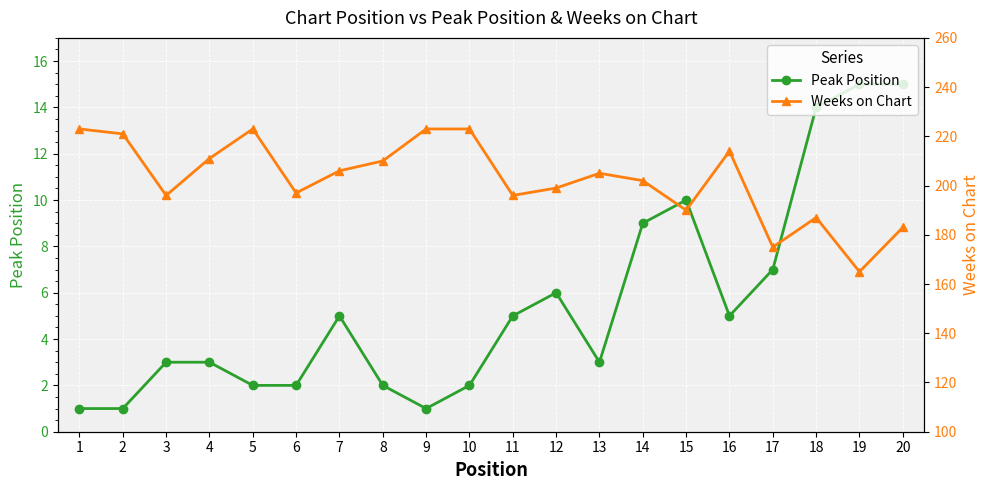

Where does the Weeks on Chart series first go above 205?

1